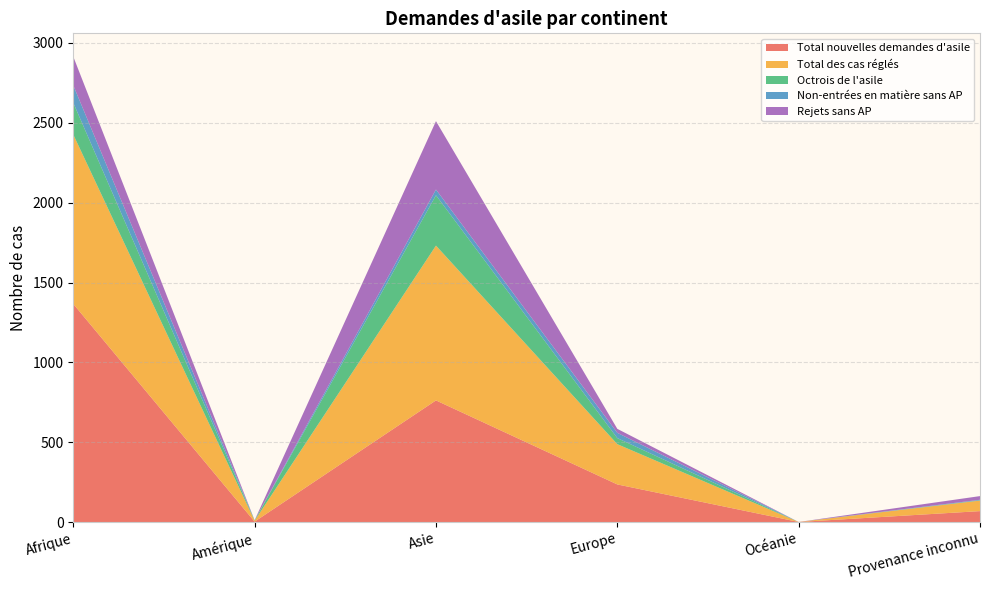

The Total nouvelles demandes d'asile series shows 871 at Afrique. True or false?

False